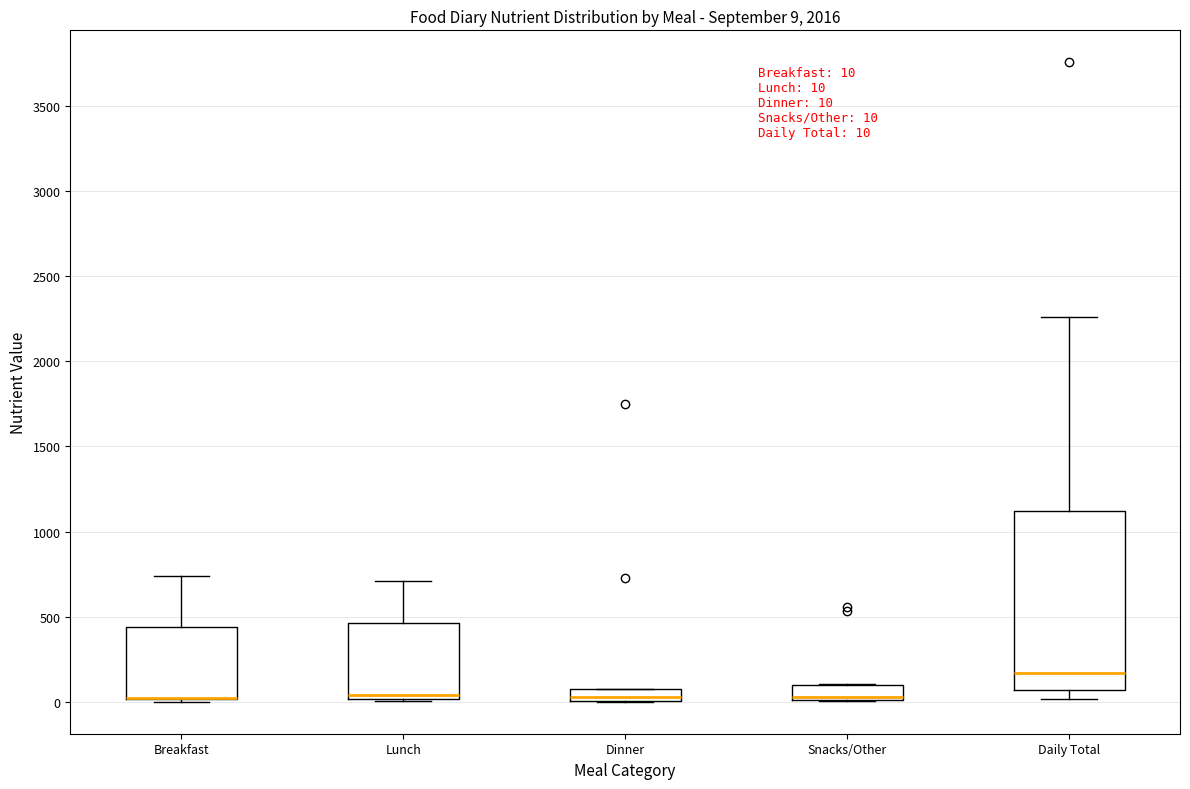

Which box is the tallest, from its lower edge to its upper edge?

Daily Total